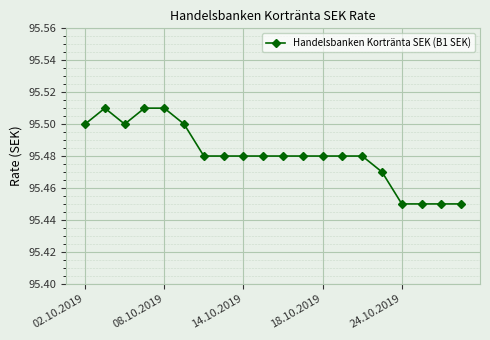

How many values are between 95 and 96?

20